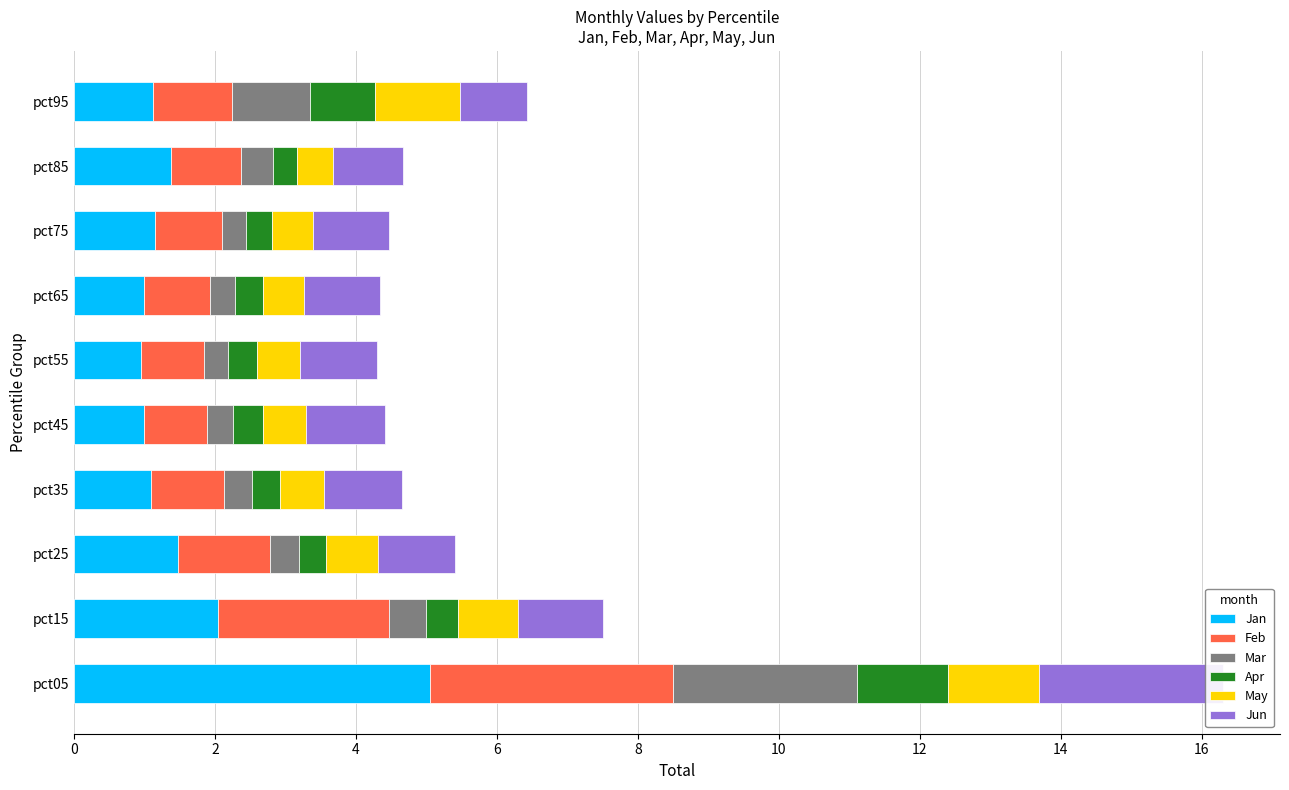

Count the number of data series in this chart.

6